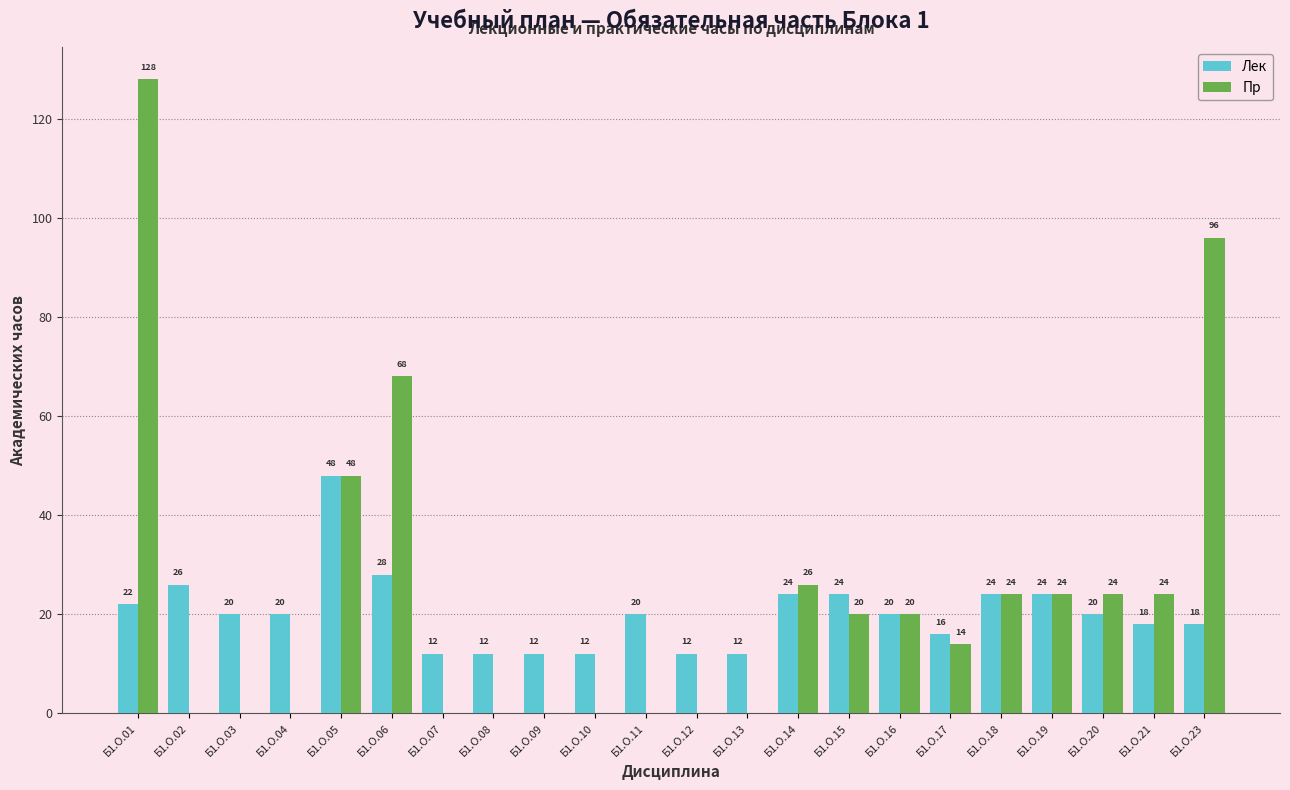

Does the chart contain stacked bars?

No